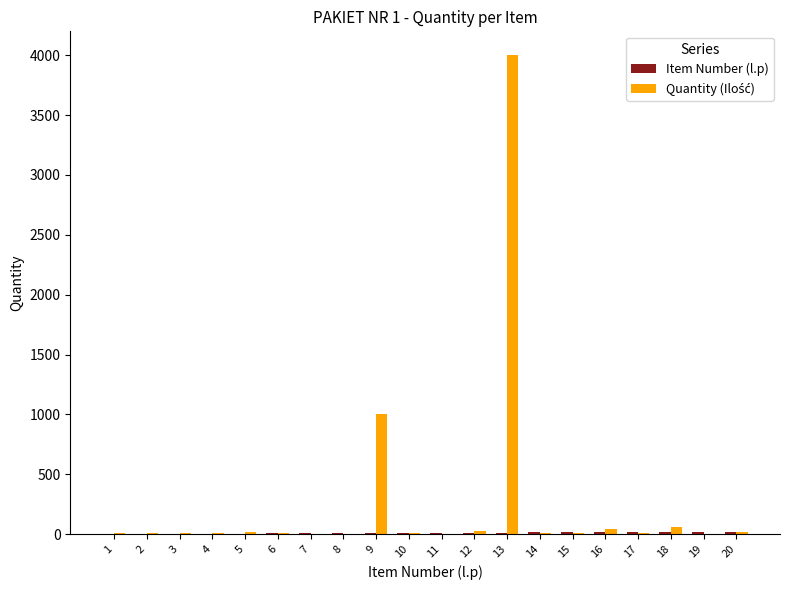

How many categories are shown in the chart?

20